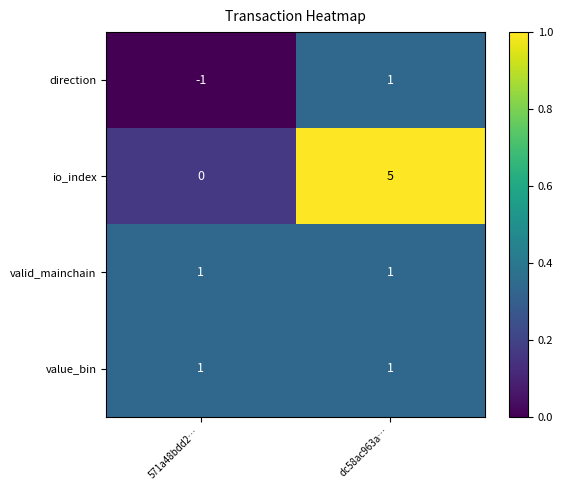

At which label is direction closest to 0?

571a48bdd2…